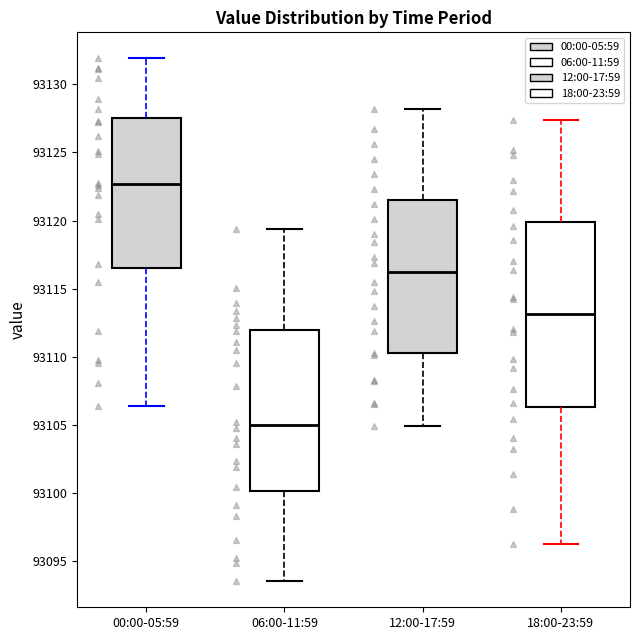

Reading left to right, read every box against the y-axis: the position of its median line, the range the box covers, and the ends of its whiskers. The values are not printed on the chart, so give them approximately, as read against the axis.

00:00-05:59: median 93122.5, box 93116.5 to 93127.5, whiskers 93106.5 to 93132.0
06:00-11:59: median 93105.0, box 93100.0 to 93112.0, whiskers 93093.5 to 93119.5
12:00-17:59: median 93116.0, box 93110.5 to 93121.5, whiskers 93105.0 to 93128.0
18:00-23:59: median 93113.0, box 93106.5 to 93120.0, whiskers 93096.0 to 93127.5